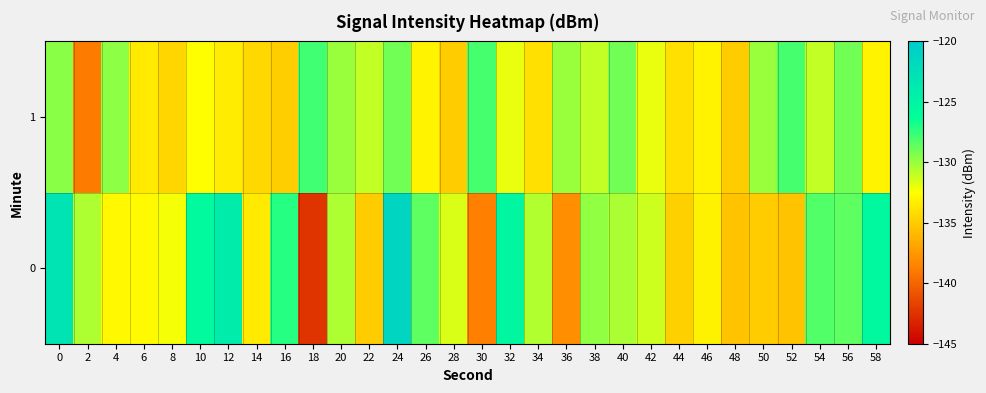

Rank the series at 12 from lowest to highest value.

1, 0